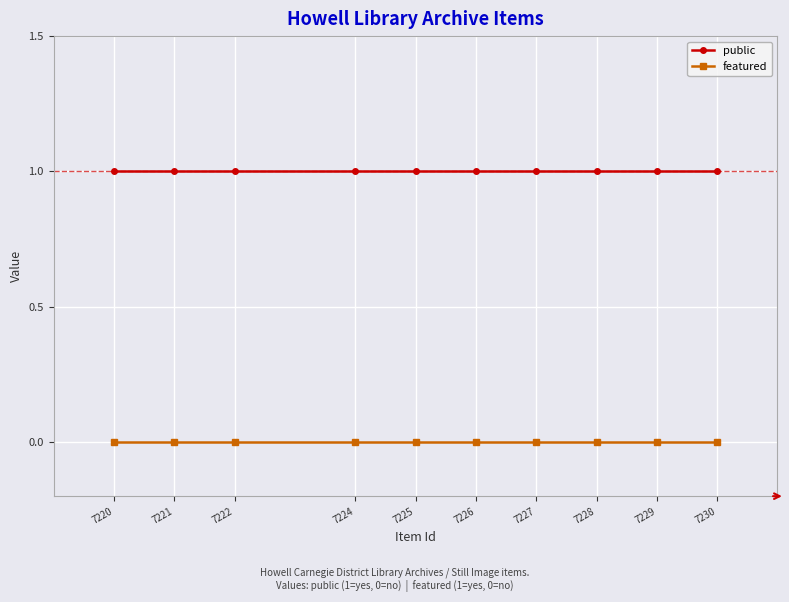

List the series in order of their peak value, highest first.

public, featured